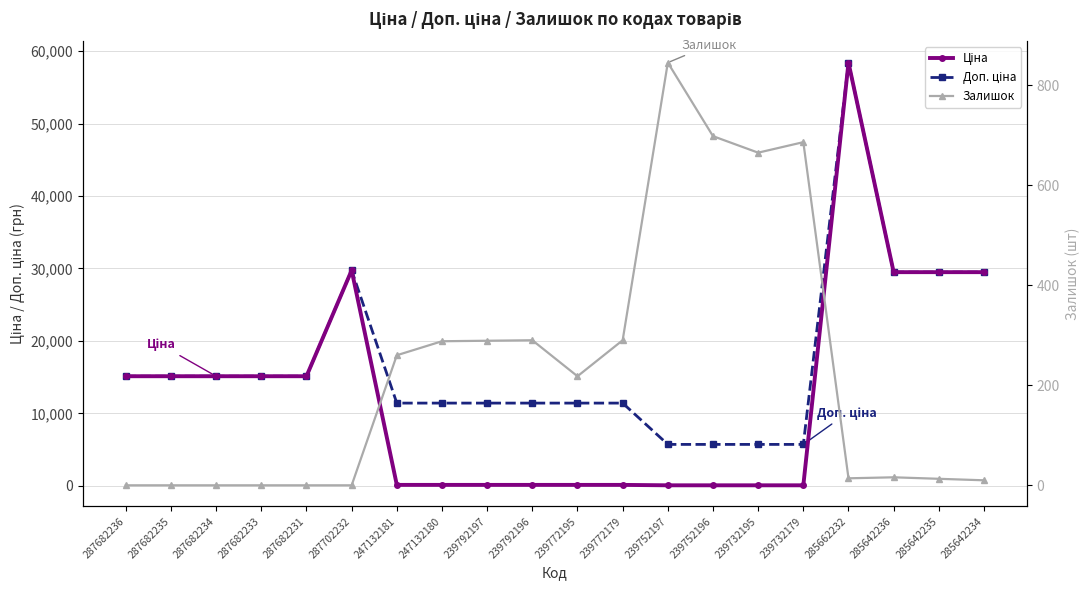

At which category does Доп. ціна reach its first local peak?

287702232